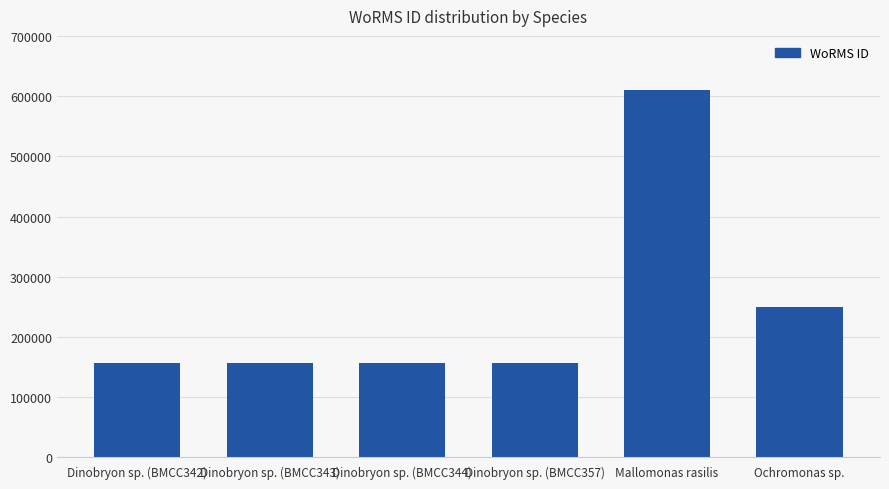

Is it true that the value at Dinobryon sp. (BMCC342) is 157240?

True